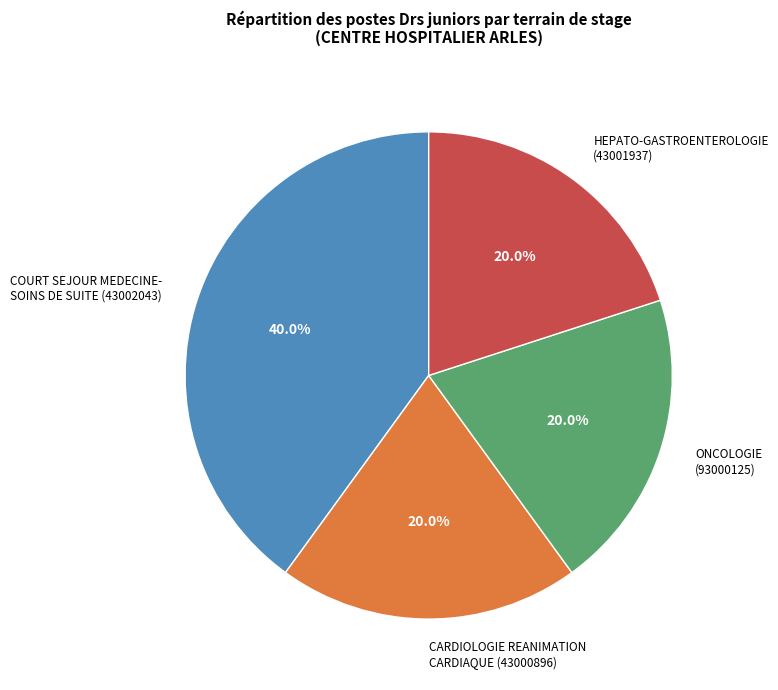

Count the number of slices in the pie.

4